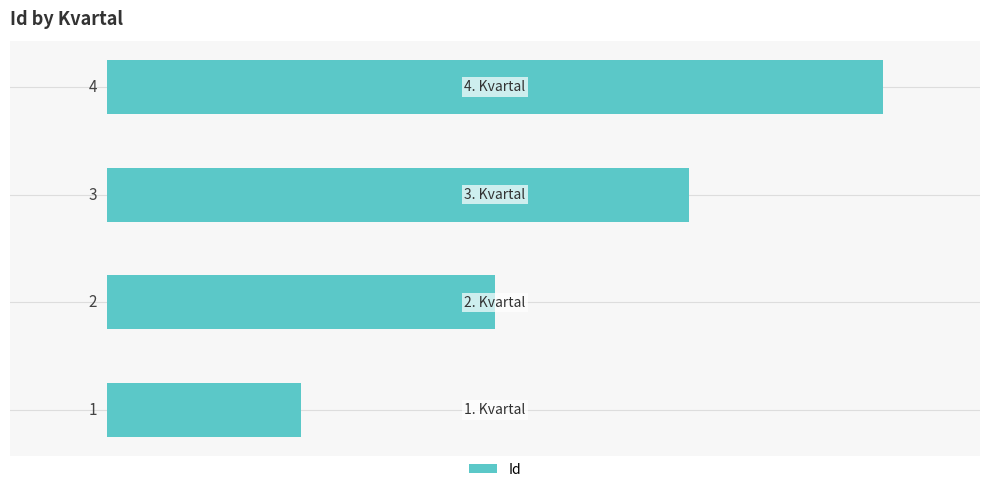

What is the difference between the maximum and minimum values?

3